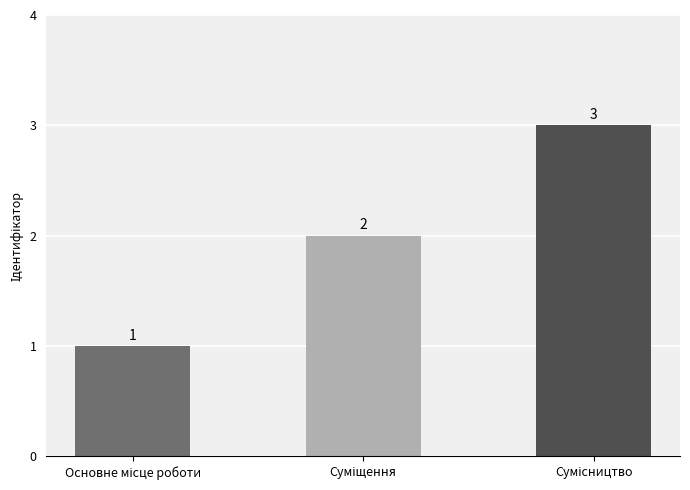

What is the maximum value shown in the chart?

3